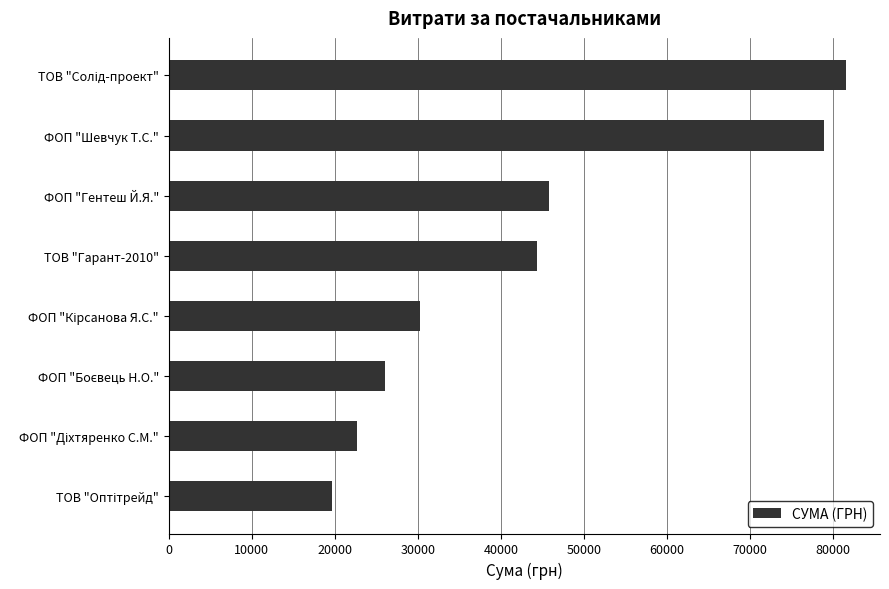

True or false: the data shows 78965.0 at ФОП "Шевчук Т.С.".

True